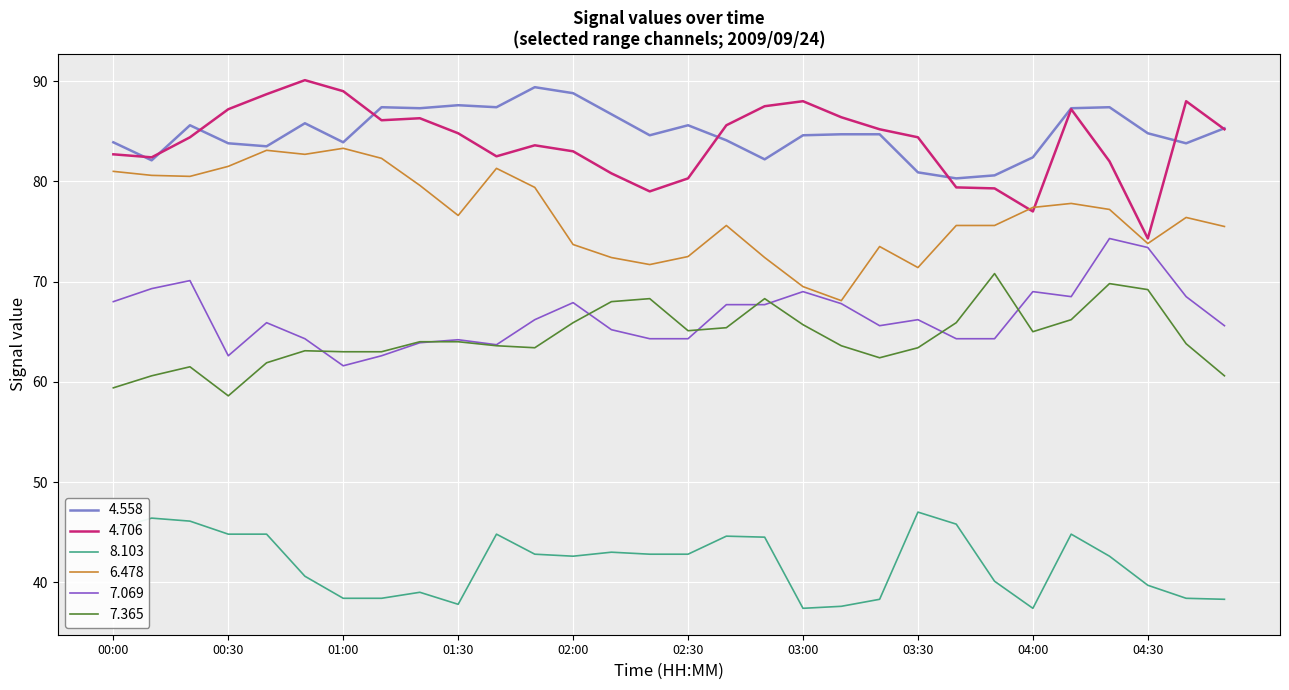

What is the highest value of the 8.103 series?

47.0